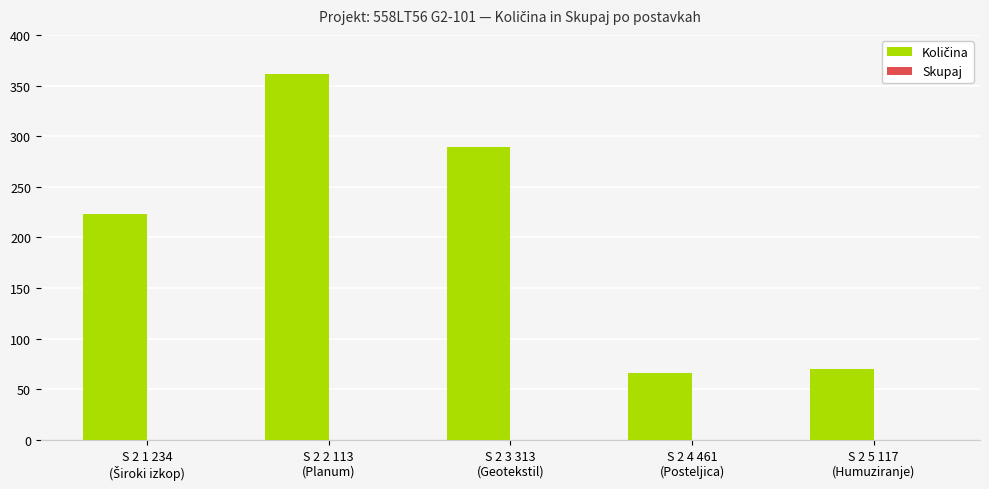

What is the greatest value displayed?

361